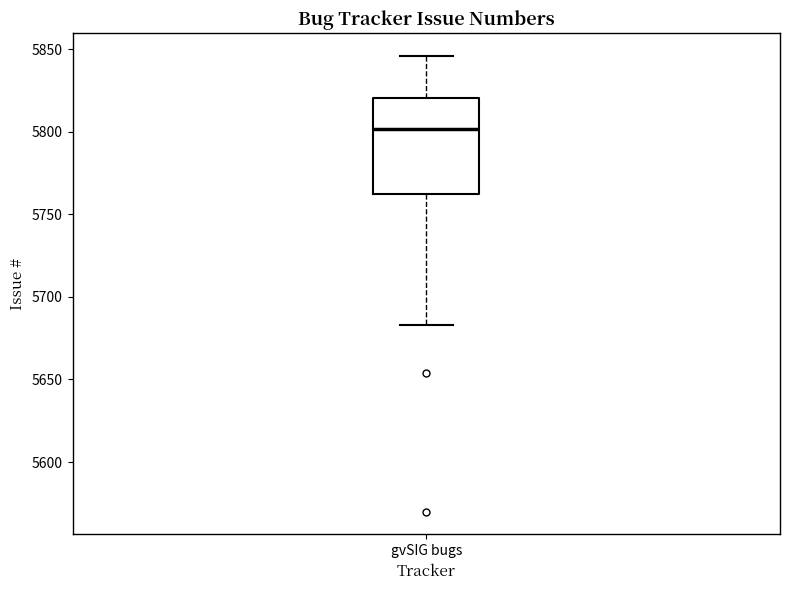

Where is the upper edge of the box for gvSIG bugs on the y-axis? The values are not printed on the chart, so give them approximately, as read against the axis.

5820